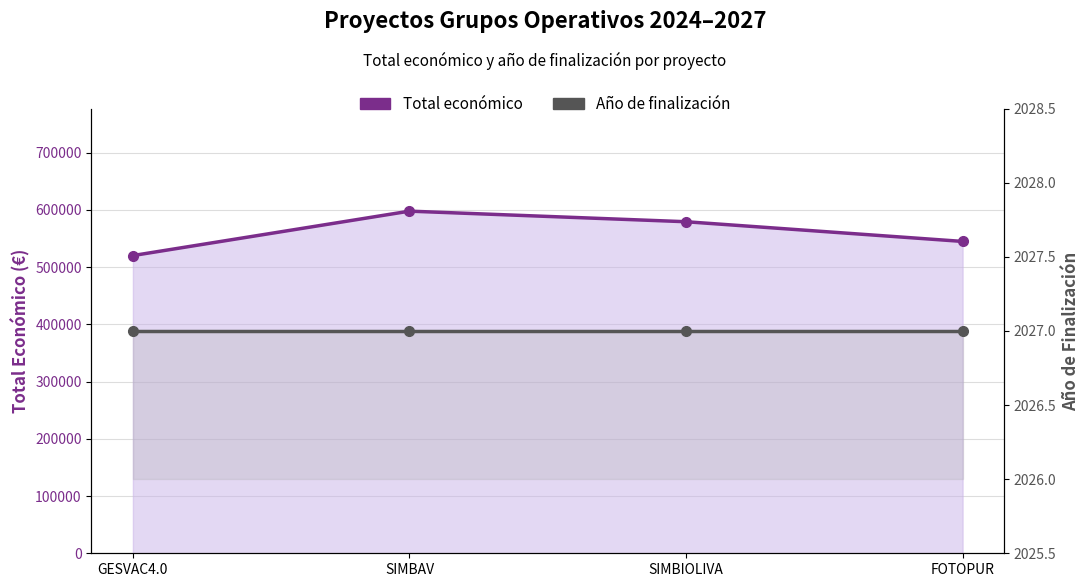

How many data points in Total económico are above 579152?

1